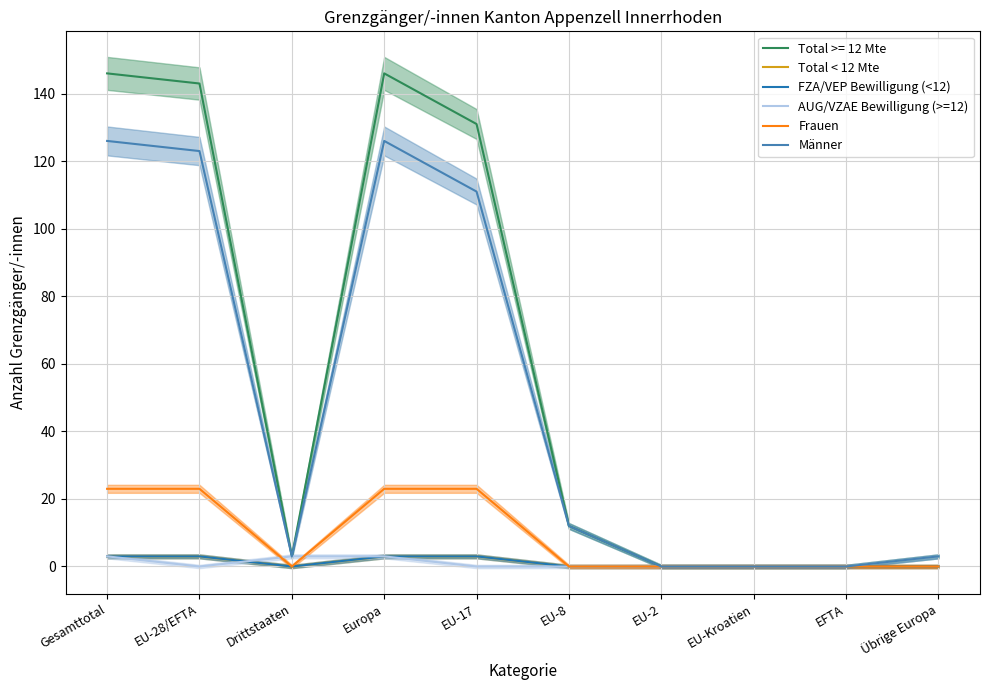

Count the FZA/VEP Bewilligung (<12) values in the range 0 to 3.

10